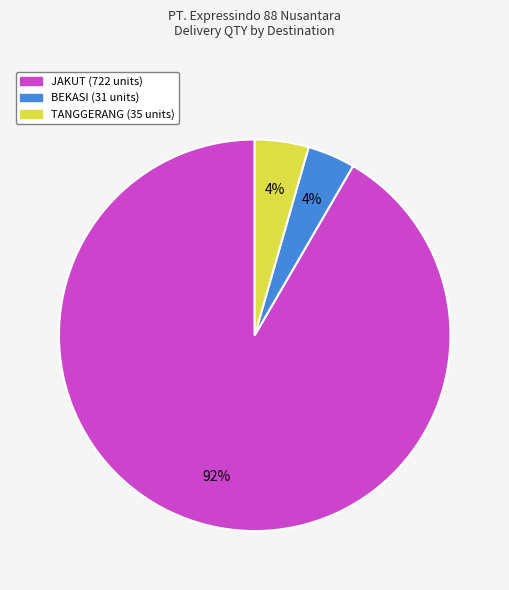

To the nearest percent, what is the difference between the largest and smallest slice percentages?

88%